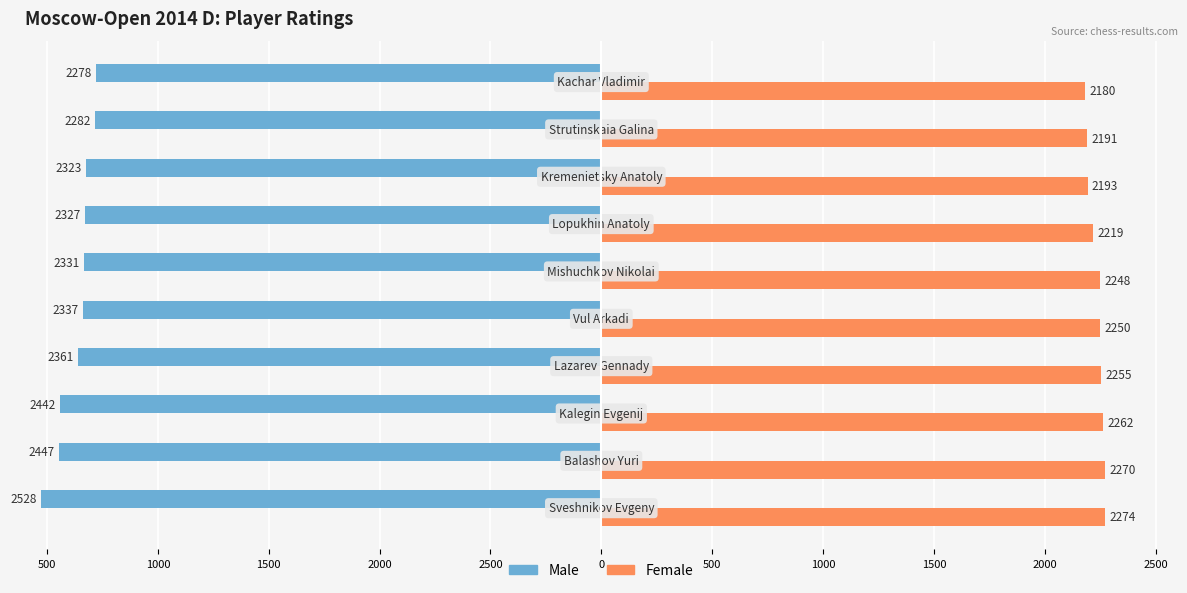

What are all the series names shown in the legend?

Male, Female